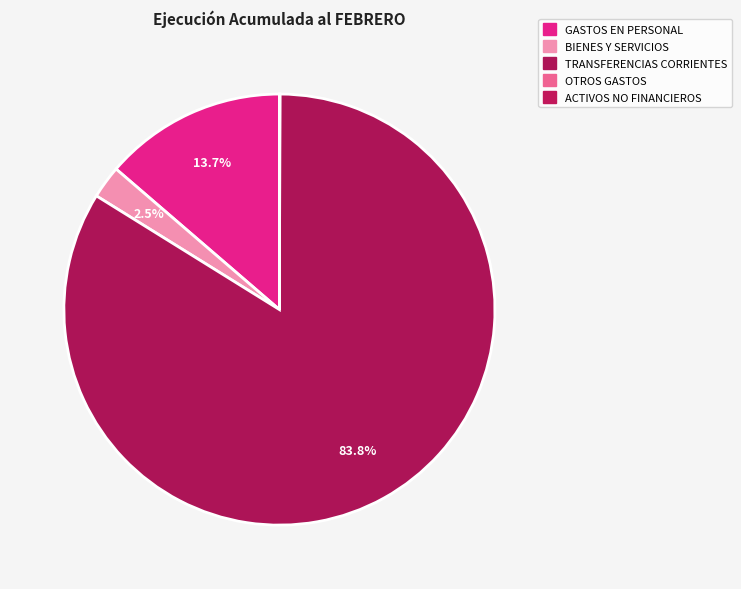

Is there any slice that represents more than half of the pie?

Yes